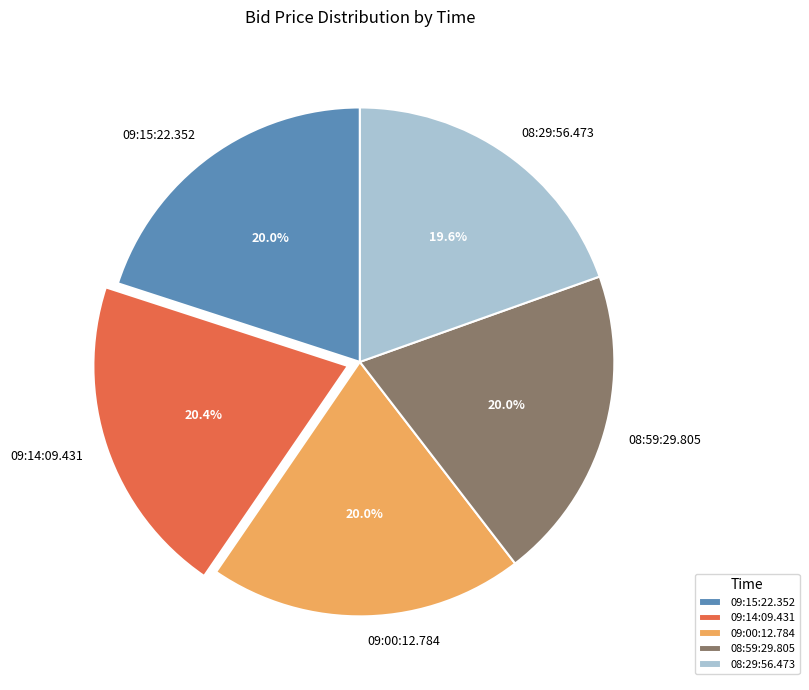

To the nearest percent, what percentage of the pie is 09:15:22.352?

20%